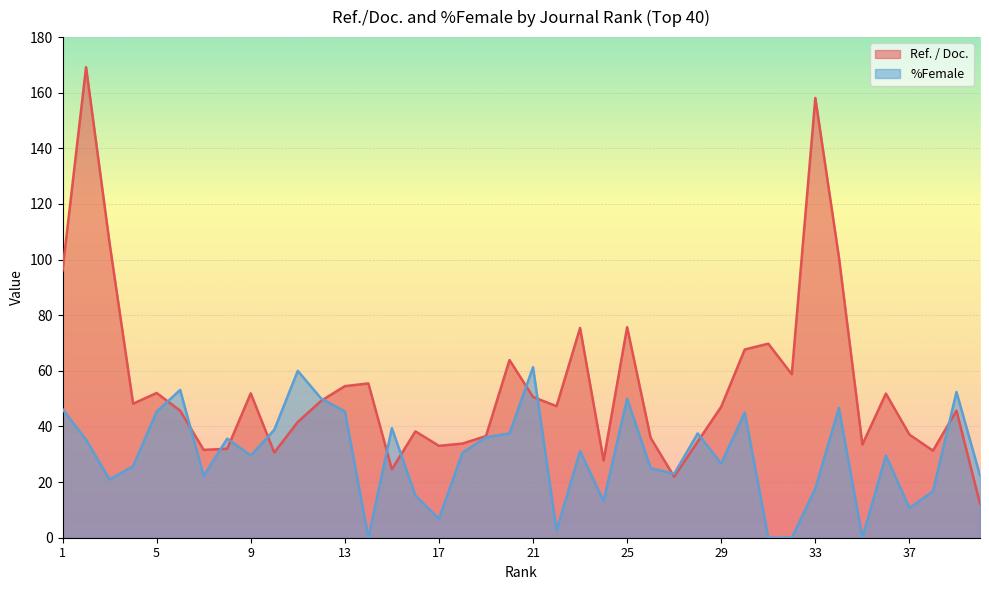

What is the maximum value for %Female?

61.3